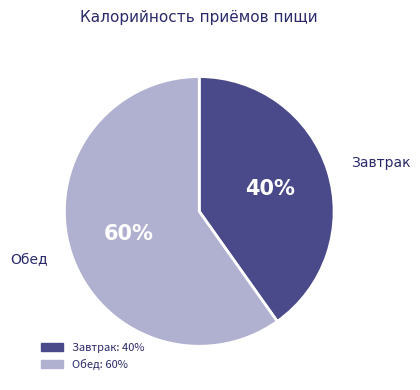

Count the number of slices in the pie.

2